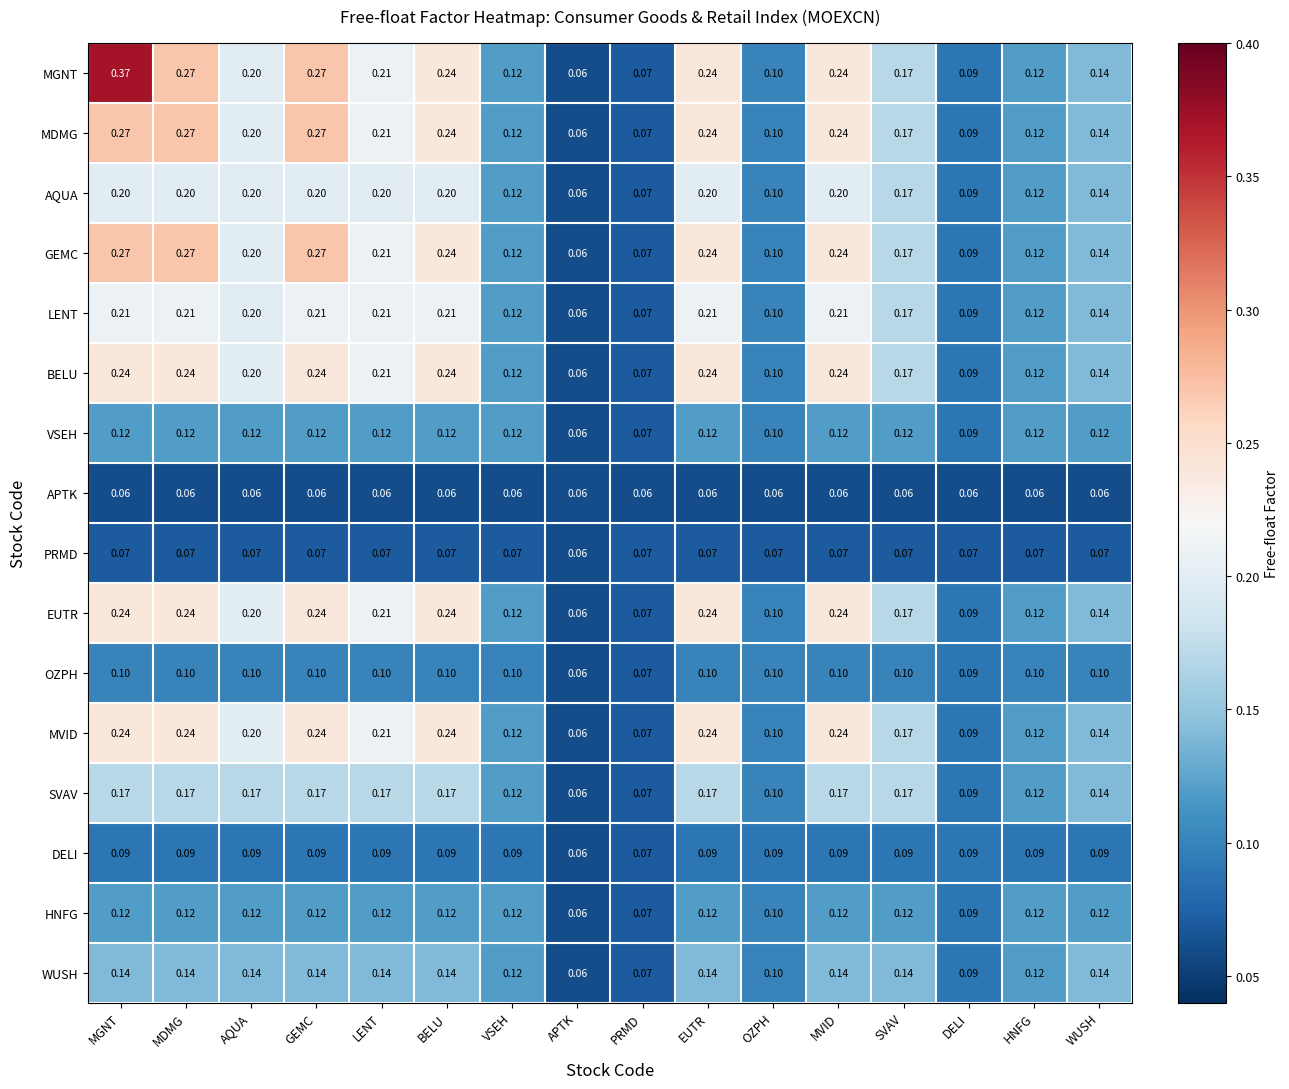

At which label does MDMG reach its minimum?

APTK